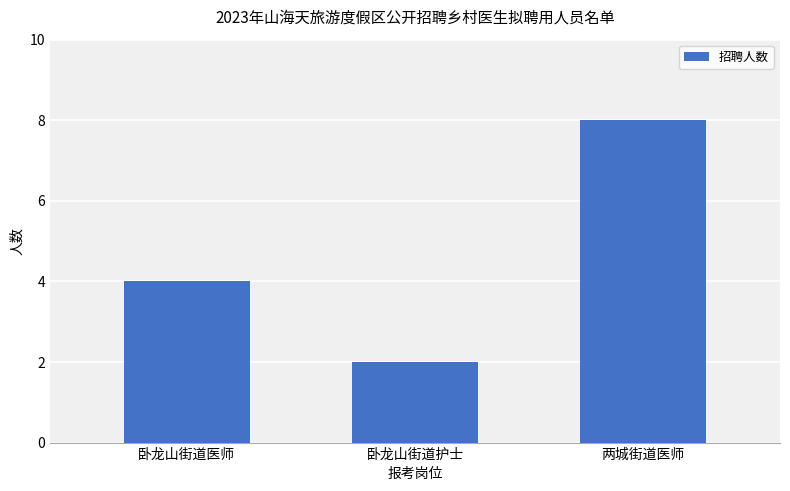

What is the maximum value shown in the chart?

8